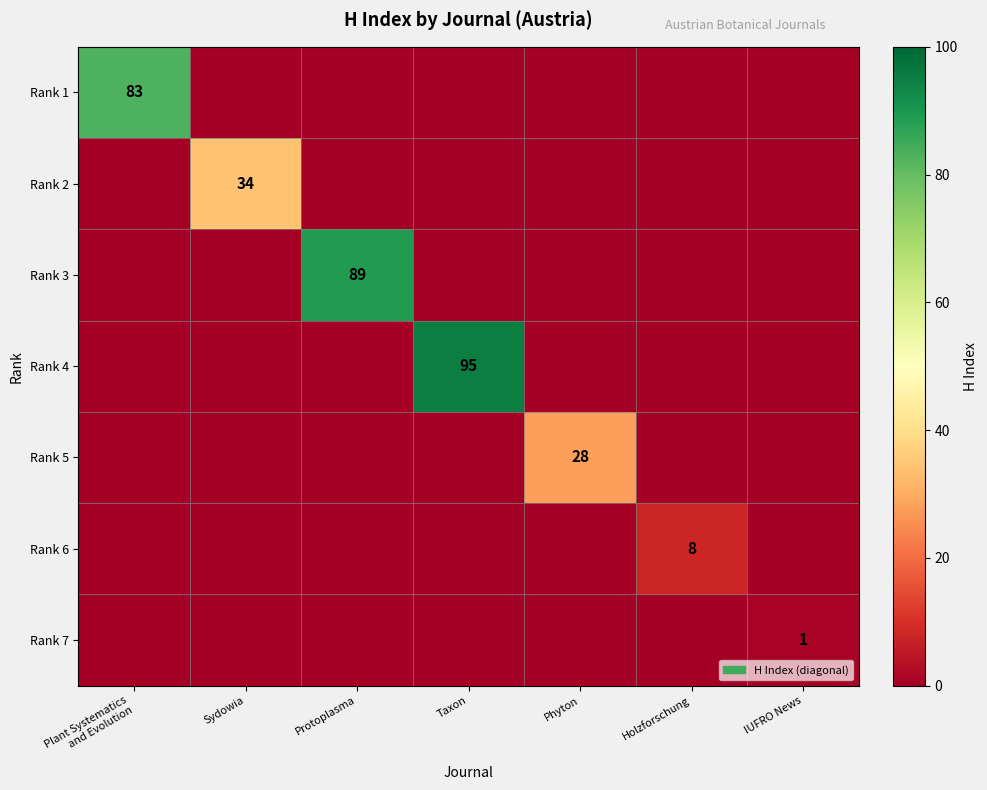

True or false: Rank 7 has a value of 0 at IUFRO News.

False